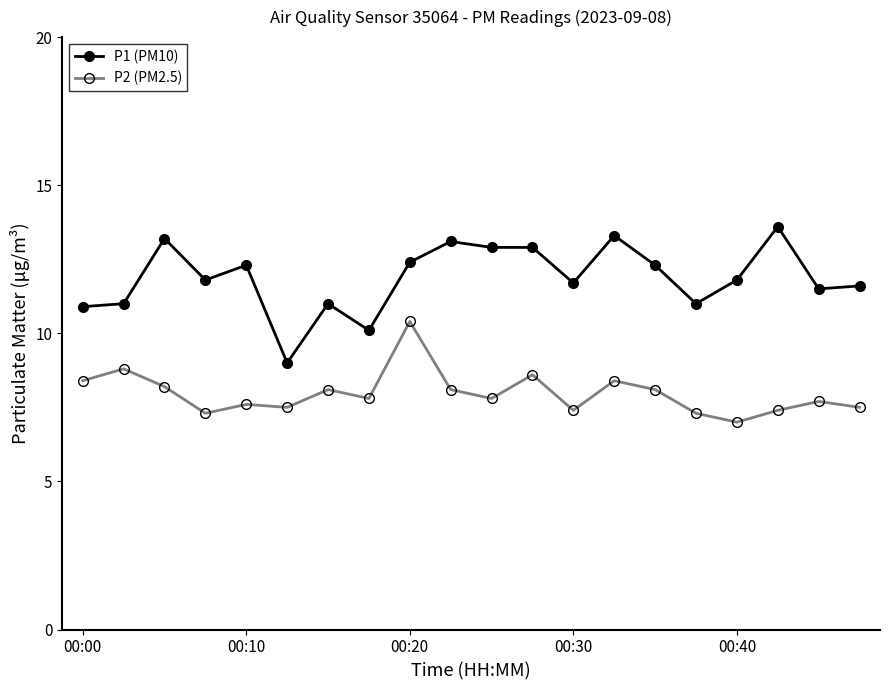

Count the number of categories in the chart.

20